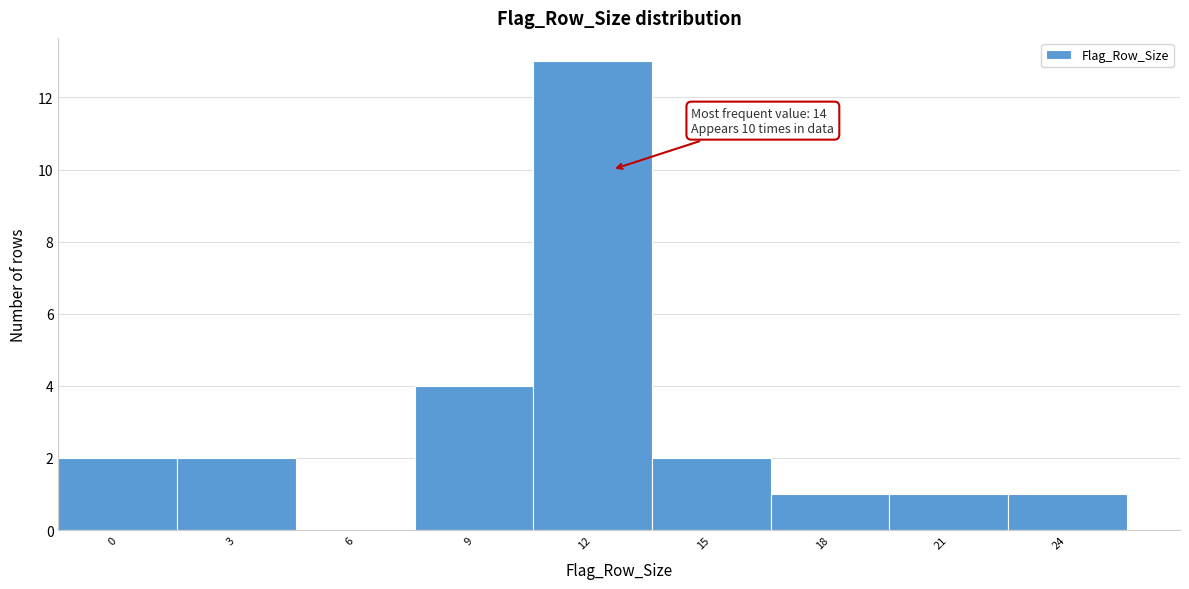

Reading left to right, transcribe all the data shown in this chart.

0=2	3=2	6=0	9=4	12=13	15=2	18=1	21=1	24=1